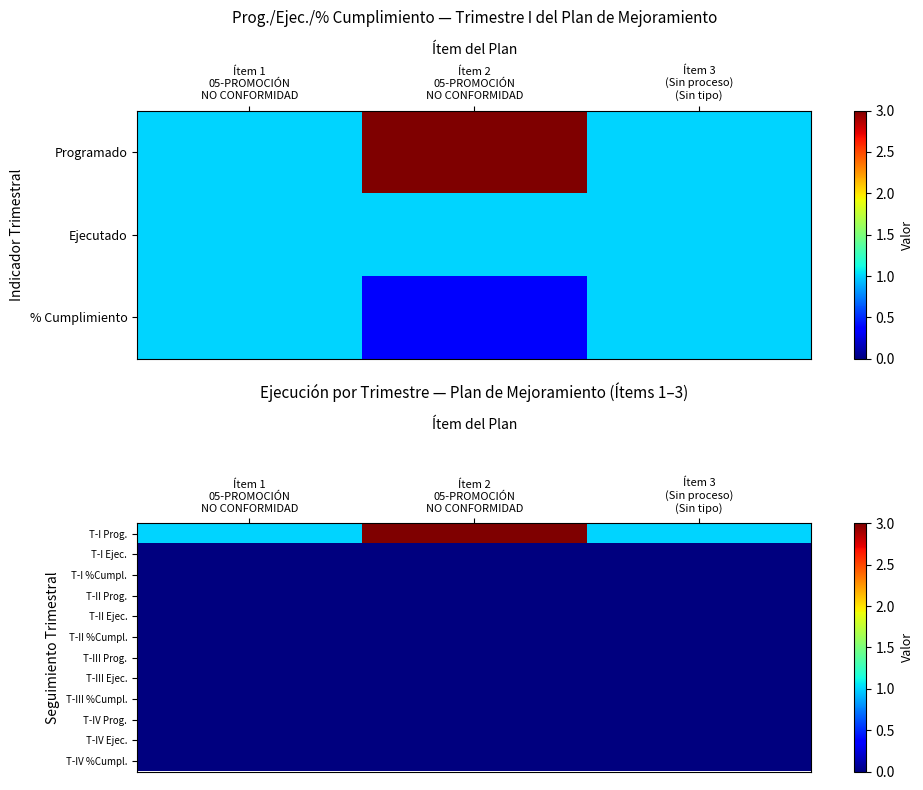

Rank the series by their maximum value, from highest to lowest.

T-I Prog., T-I Ejec., T-I %Cumpl., T-II Prog., T-II Ejec., T-II %Cumpl., T-III Prog., T-III Ejec., T-III %Cumpl., T-IV Prog., T-IV Ejec., T-IV %Cumpl.